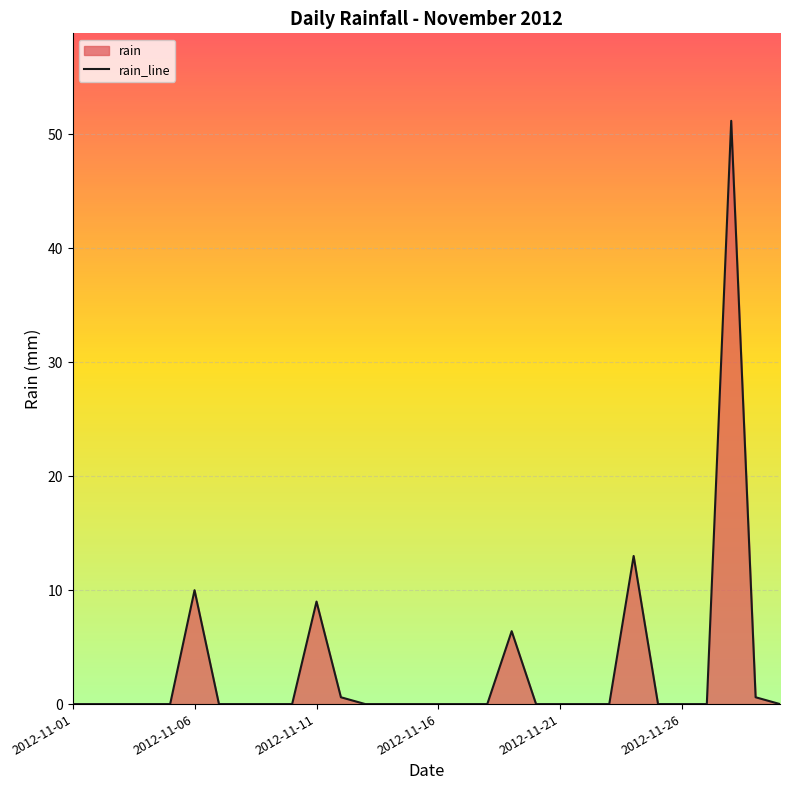

What is the change in value from 9 to 18?

+6.4